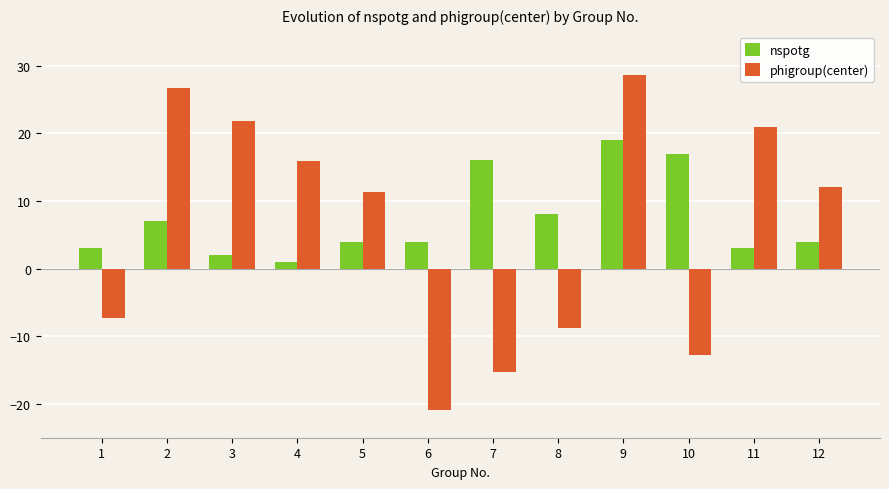

Between 9 and 12, which series saw the biggest shift?

phigroup(center)